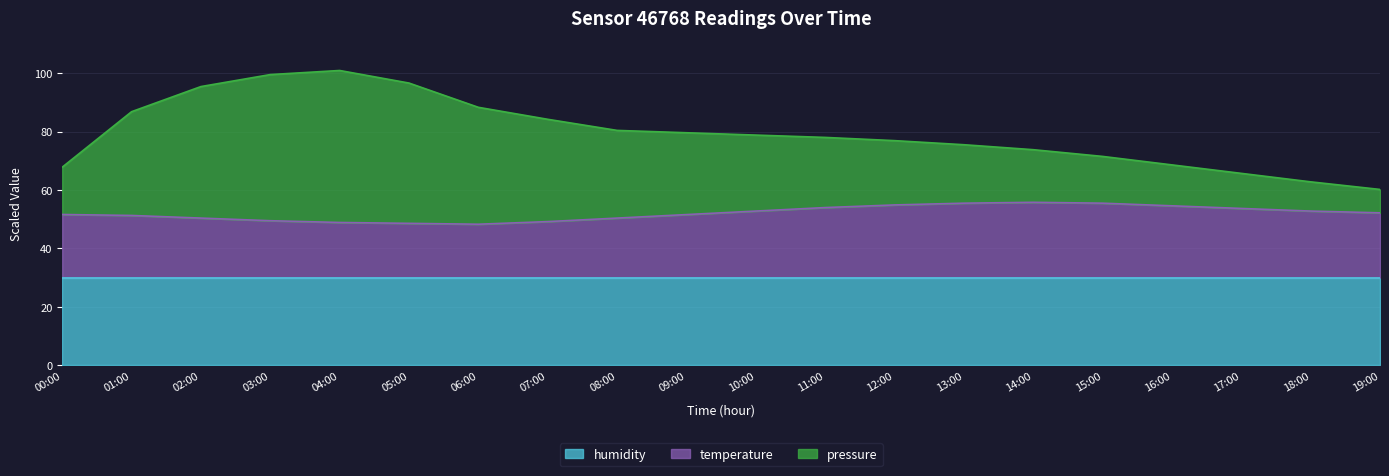

What is the difference between the temperature values at 08:00 and 18:00?

2.4